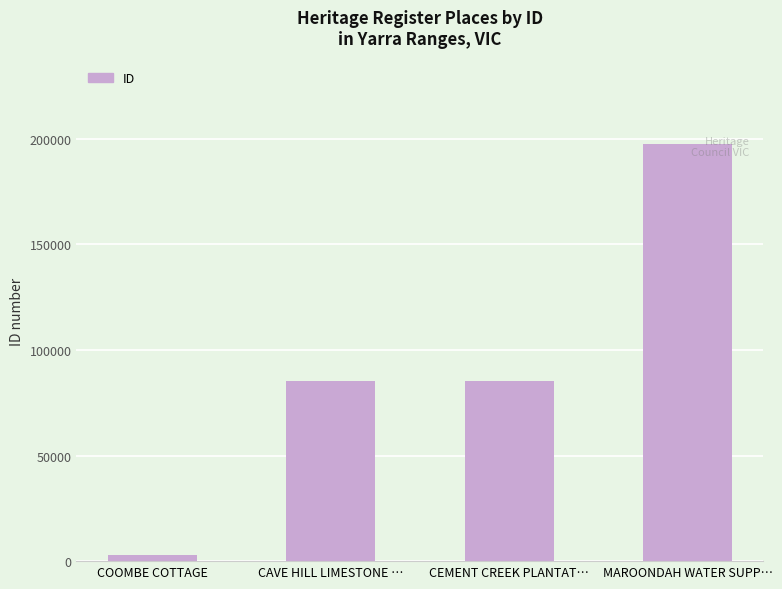

How many bars are there in total?

4